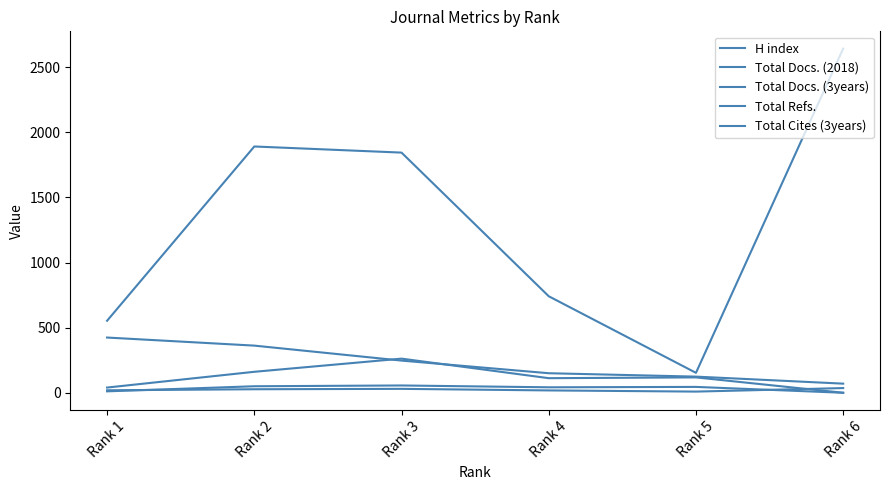

True or false: Total Cites (3years) and Total Refs. cross at least once.

False